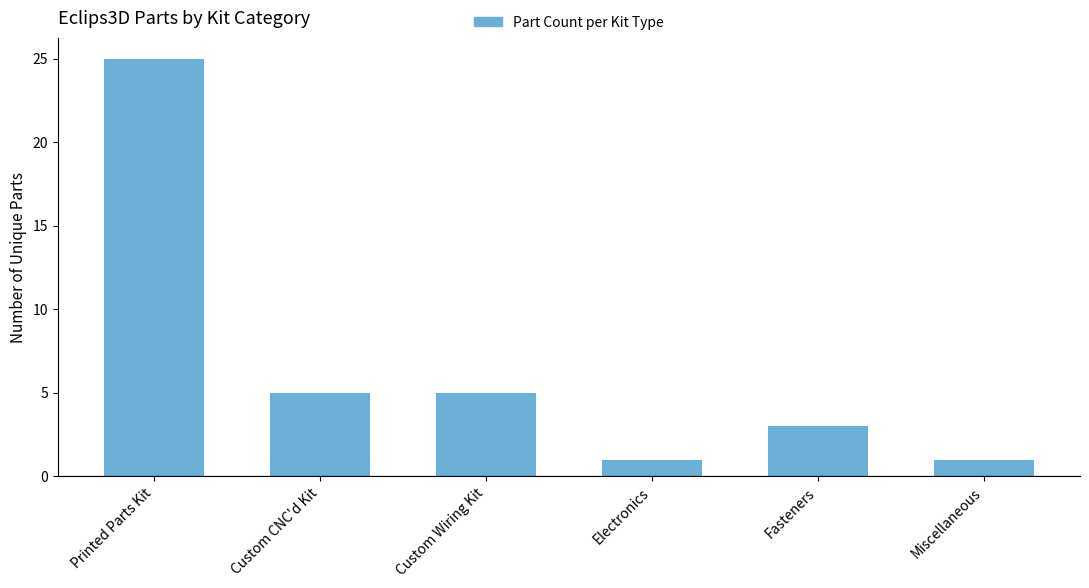

What is the greatest value displayed?

25